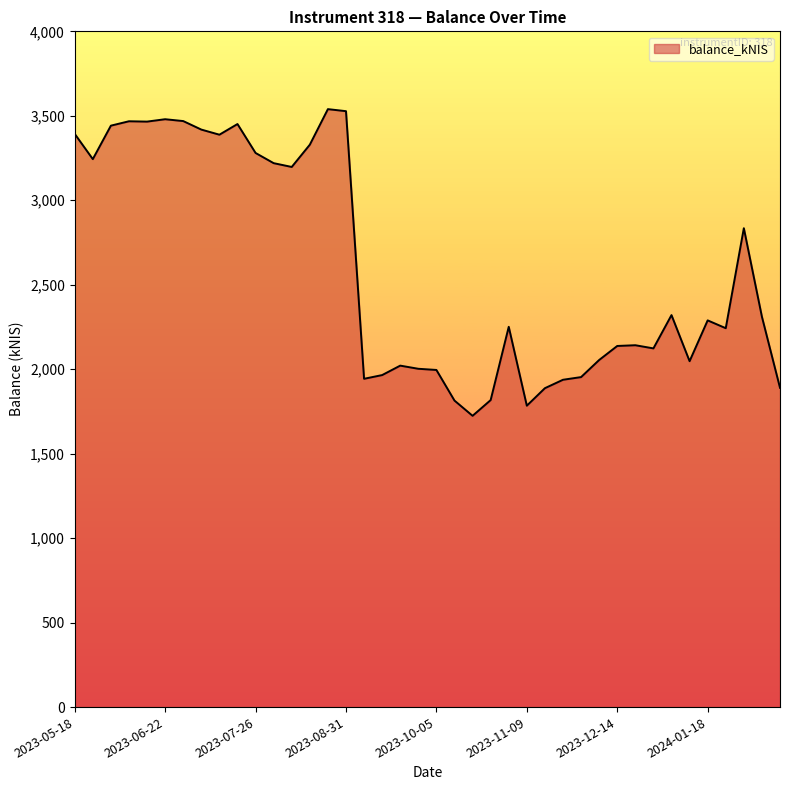

What is the maximum value shown in the chart?

3539.5